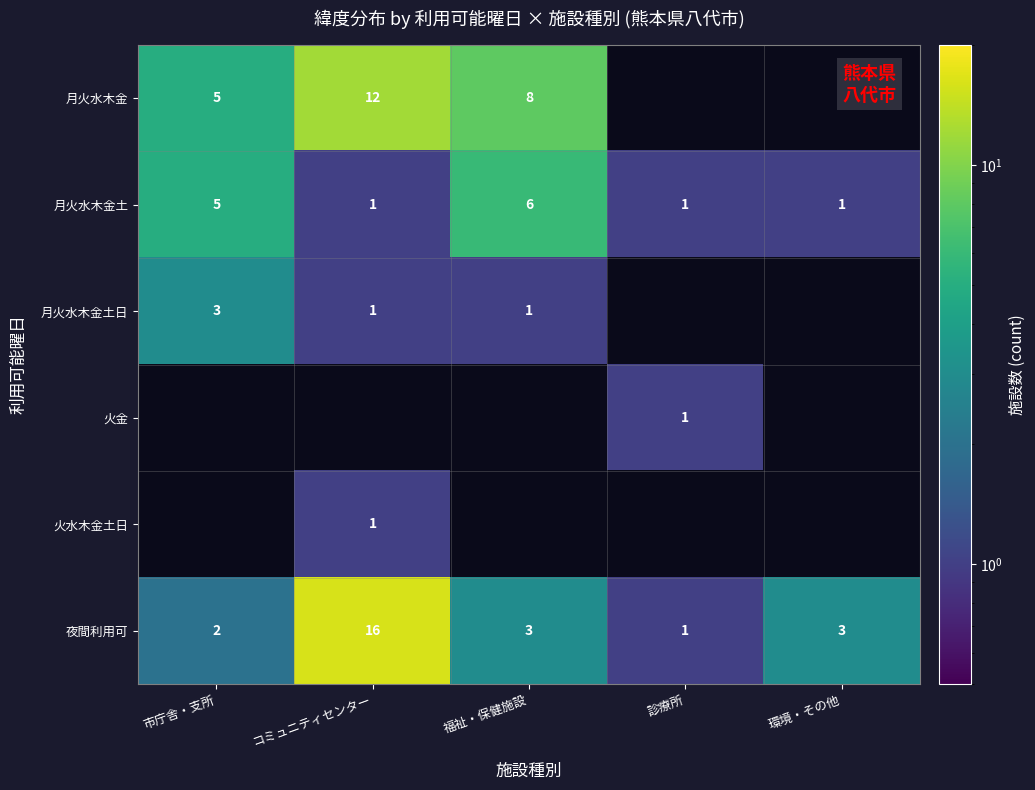

What is the difference between the maximum and second lowest values in the 月火水木金土 series?

5